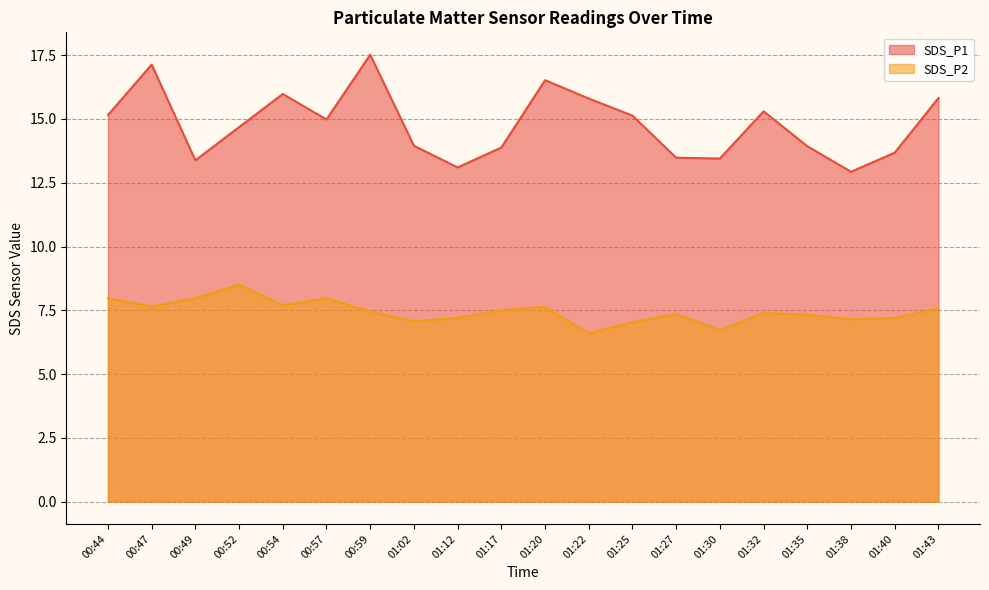

At 01:43, list the series in order from largest to smallest.

SDS_P1, SDS_P2